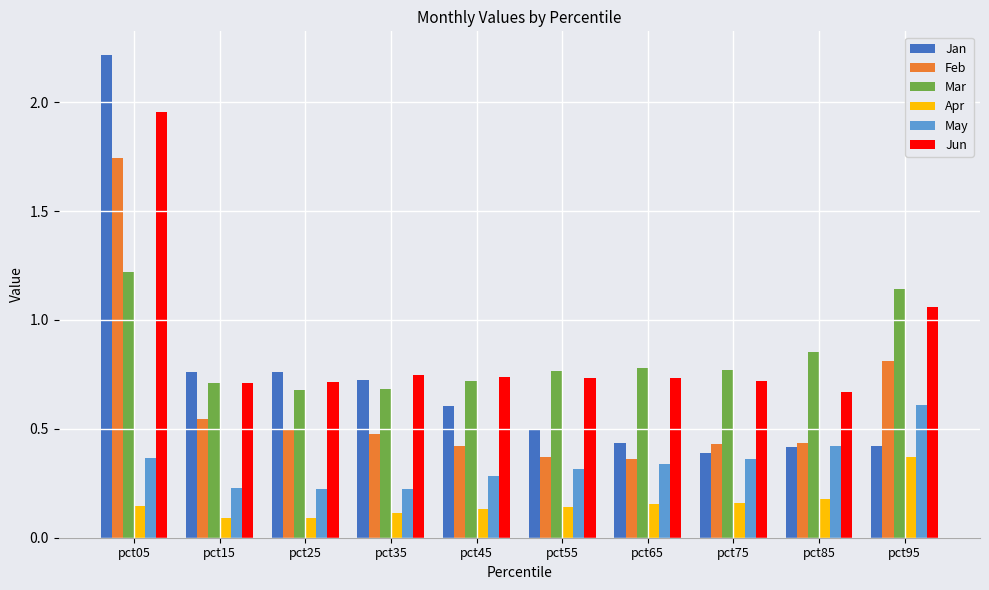

The Feb series shows 1.1 at pct95. True or false?

False